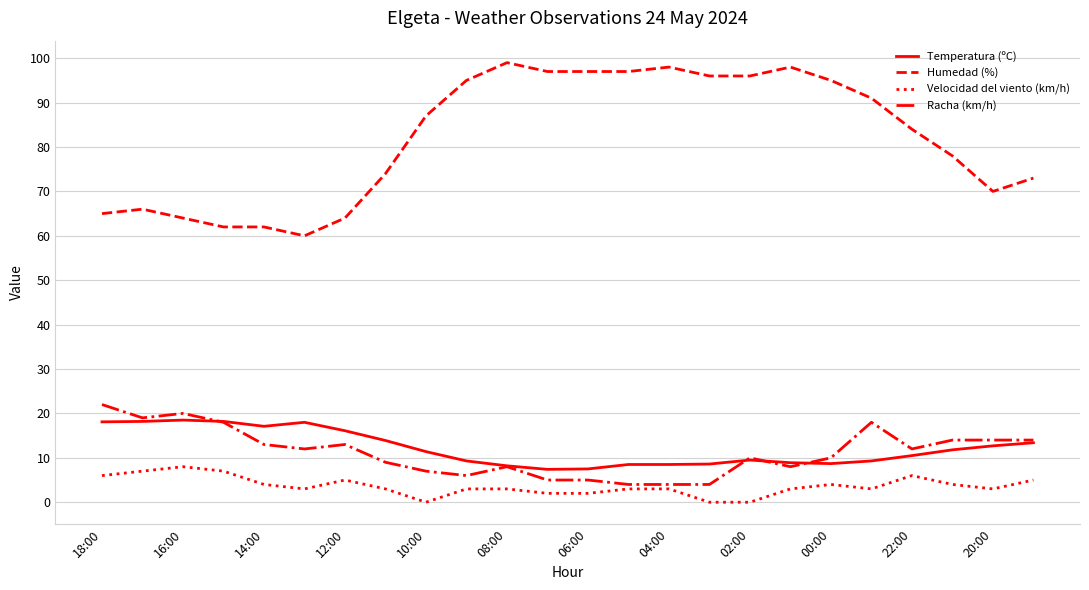

True or false: Temperatura (ºC) and Humedad (%) cross at least once.

False